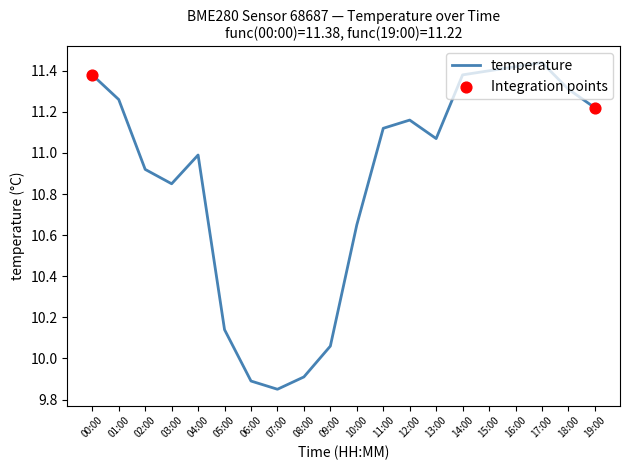

Approximately how many times larger is the value at 19:00 compared to 17:00?

1.0